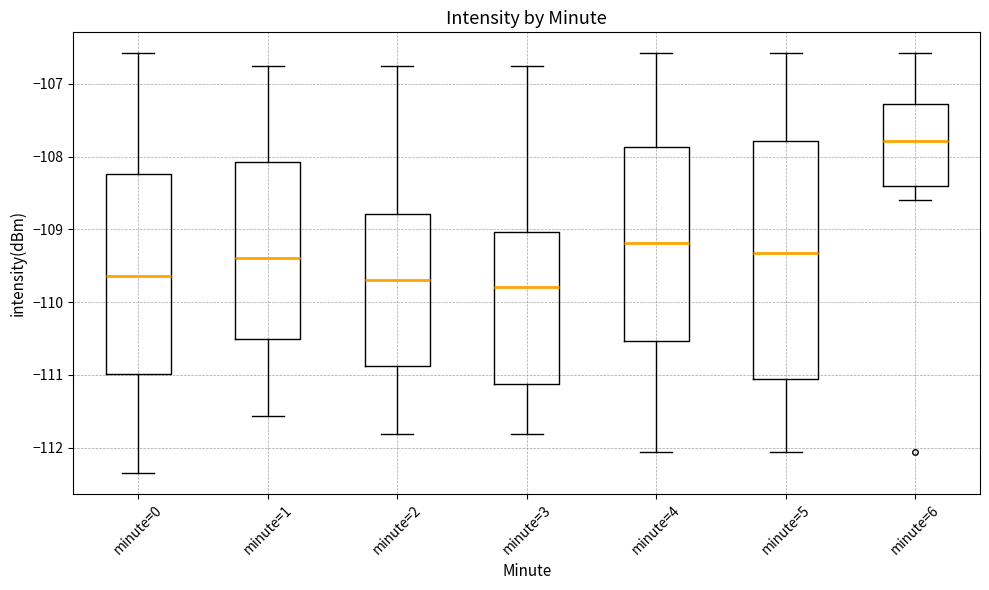

Comparing the boxes themselves (not the whiskers), which one is the tallest?

minute=5